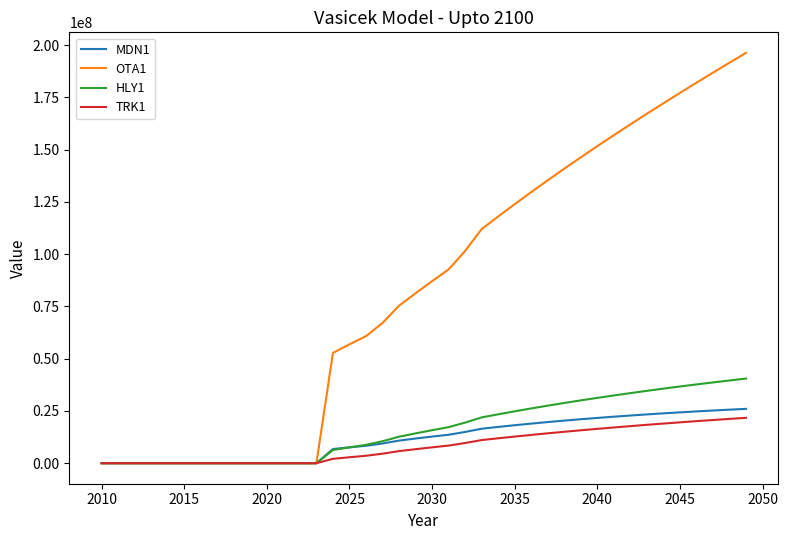

Which series has the widest spread of values?

OTA1